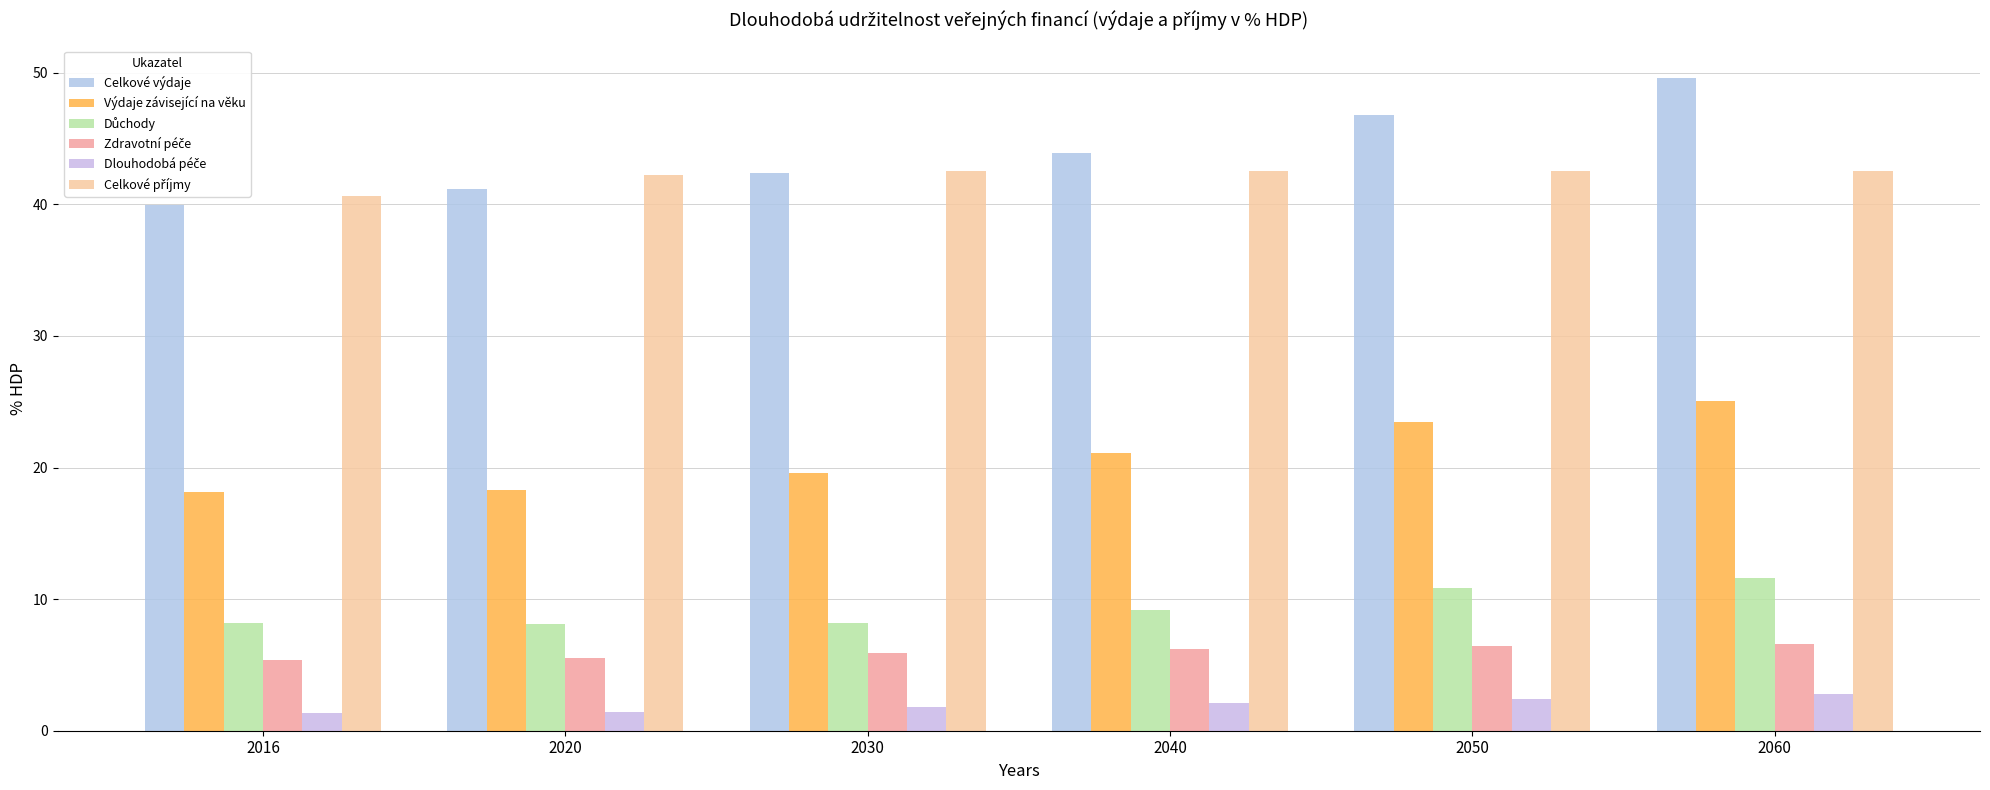

The Důchody series shows 9.2 at 2040. True or false?

True